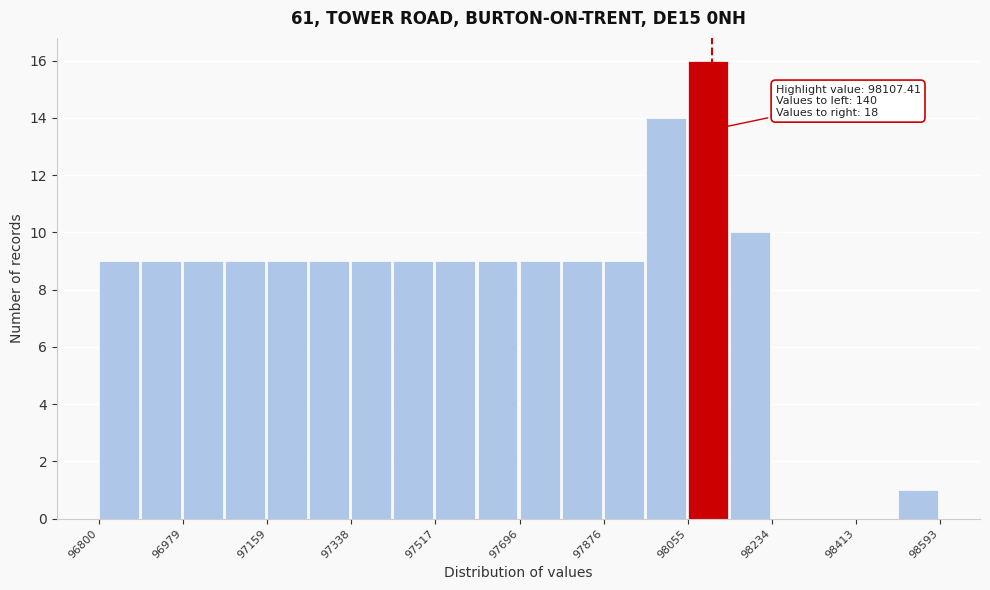

Over which range of the x-axis is the bar tallest?

98060 to 98140